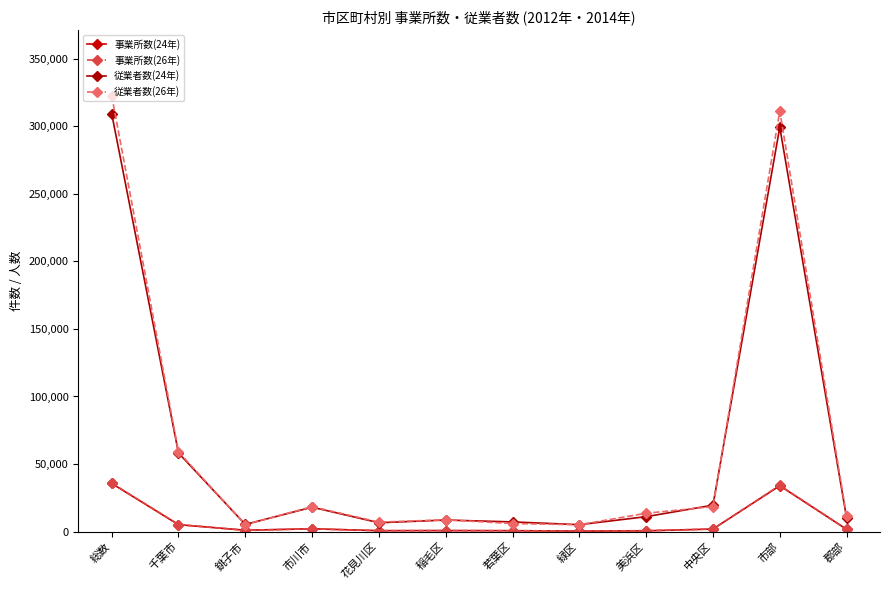

True or false: 従業者数(26年) has a value of 3429 at 若葉区.

False